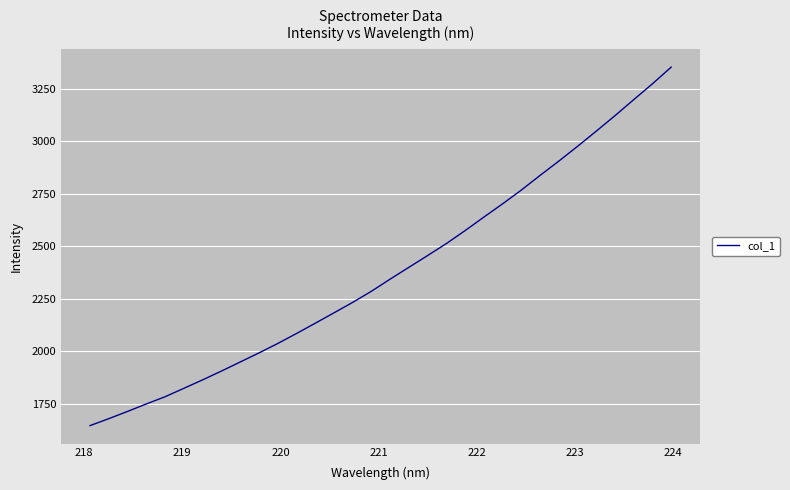

How many lines are shown in the chart?

1